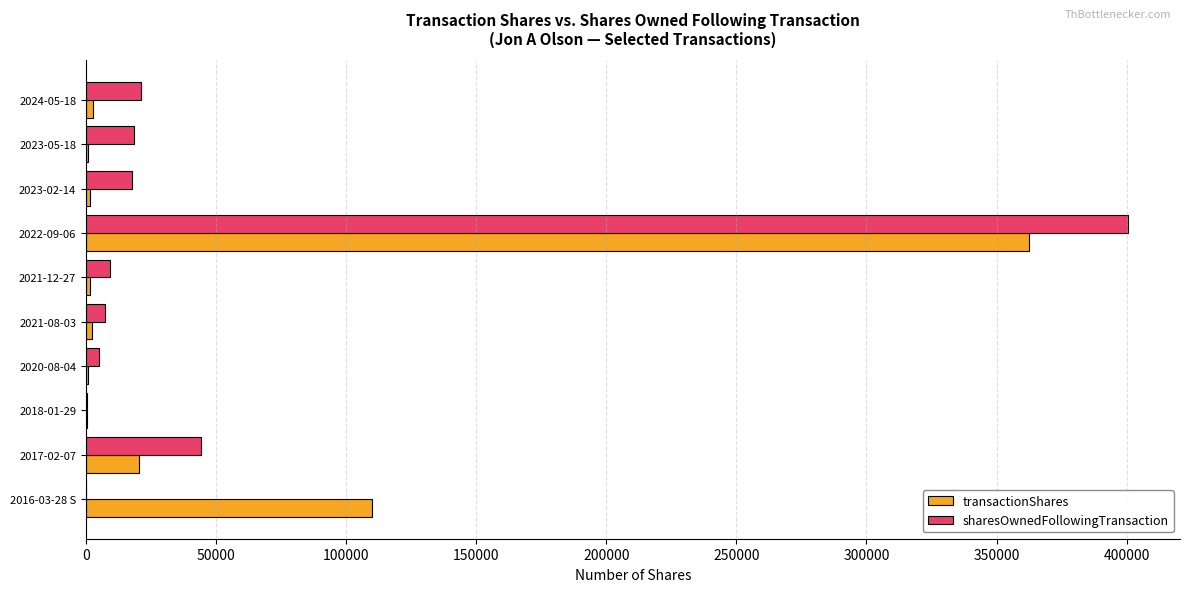

What is the sum of all transactionShares values?

503113